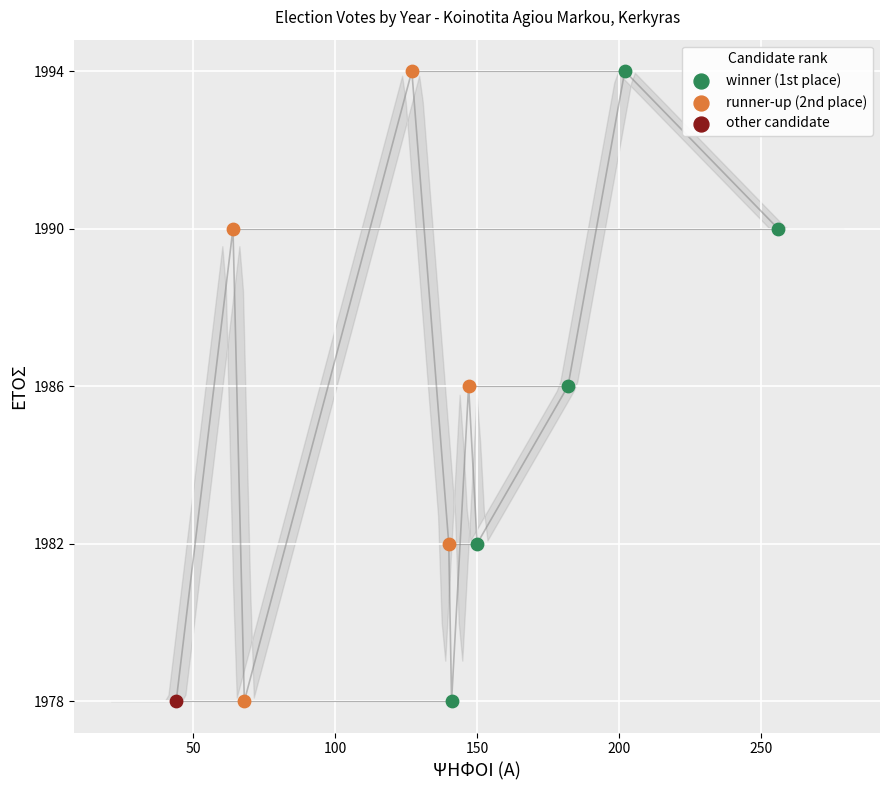

What are all the series names shown in the legend?

winner (1st place), runner-up (2nd place), other candidate